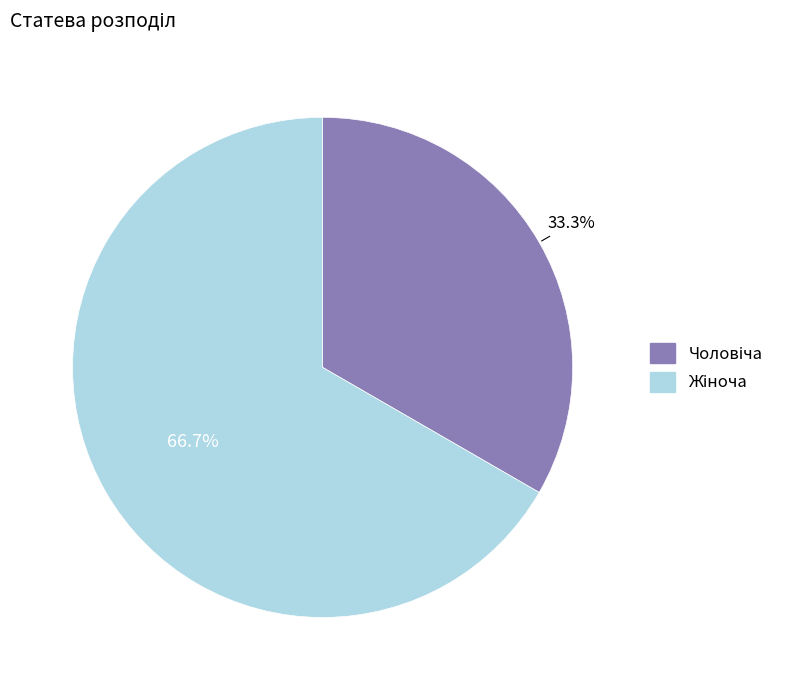

Is there a majority slice in this chart?

Yes